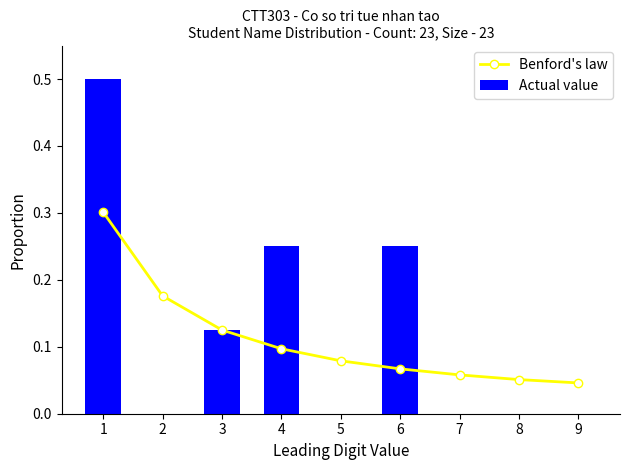

How many groups of bars are there?

9